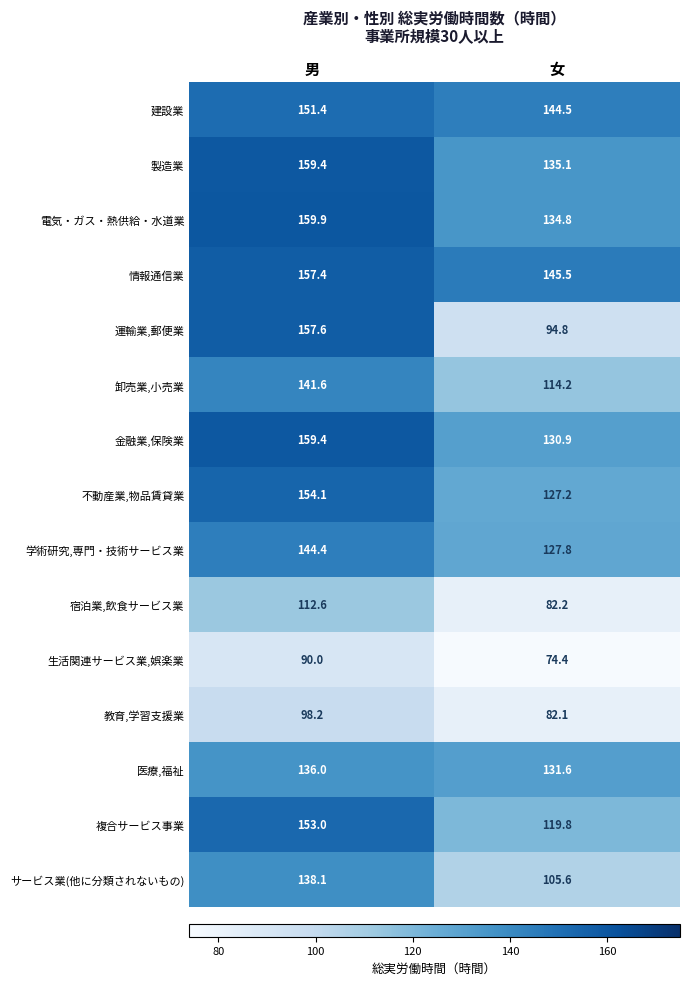

What is the difference between the highest and lowest values at 男?

69.9